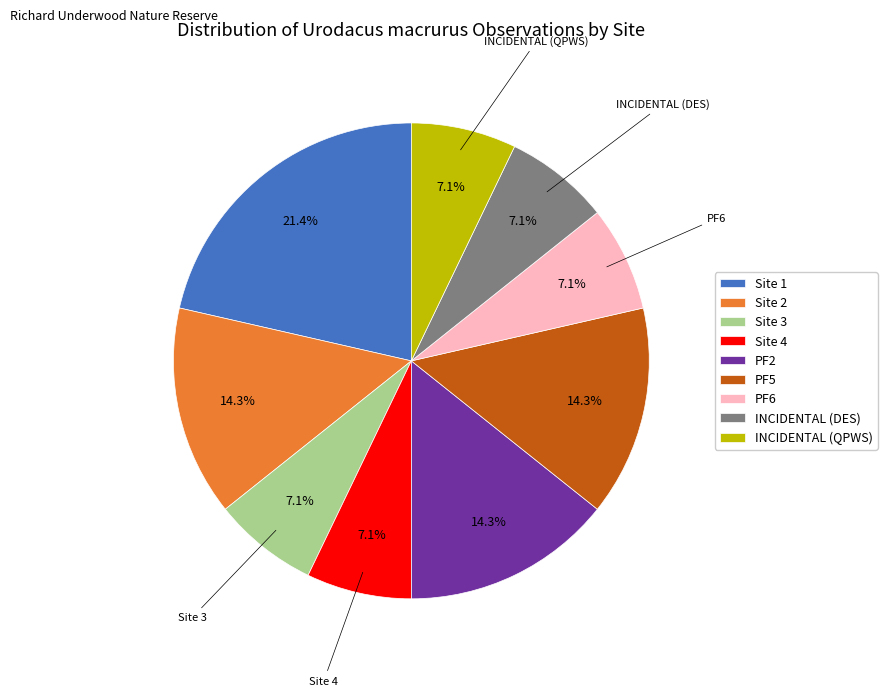

How many slices are in this pie chart?

9